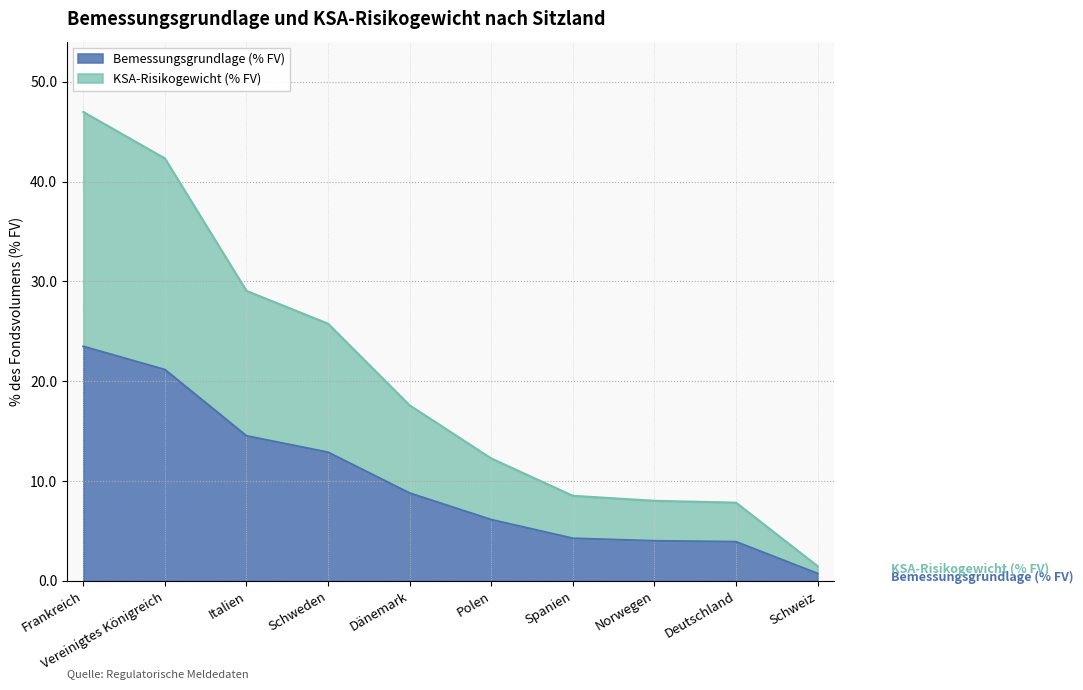

True or false: KSA-Risikogewicht (% FV) and Bemessungsgrundlage (% FV) cross at least once.

False